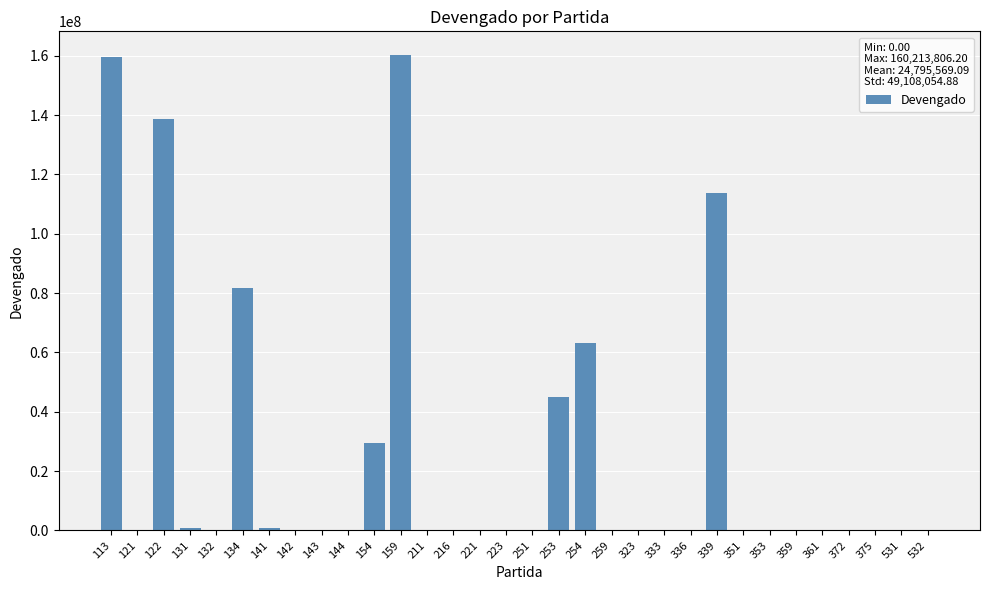

The value at 351 is 92821096.4. True or false?

False